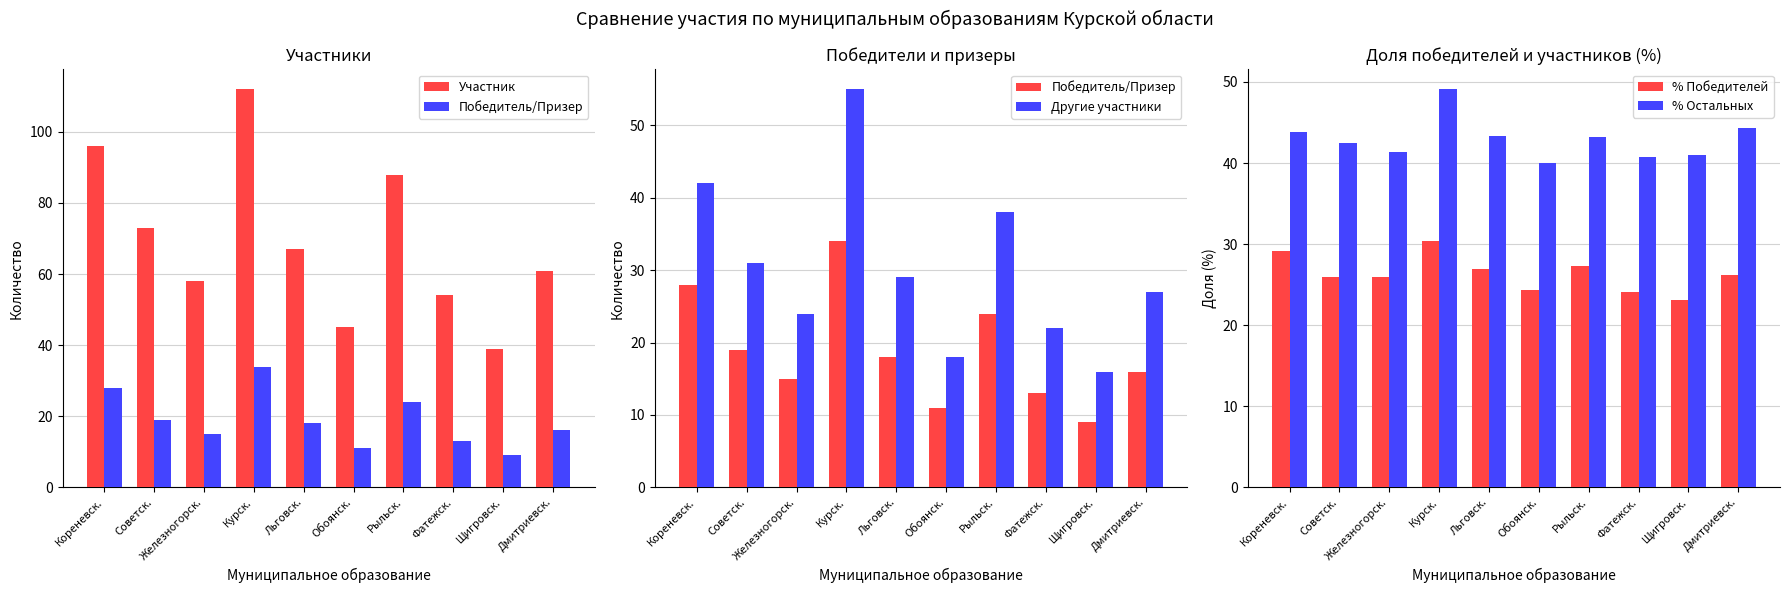

What is the difference between the second highest and second lowest values in the Другие участники series?

24.0